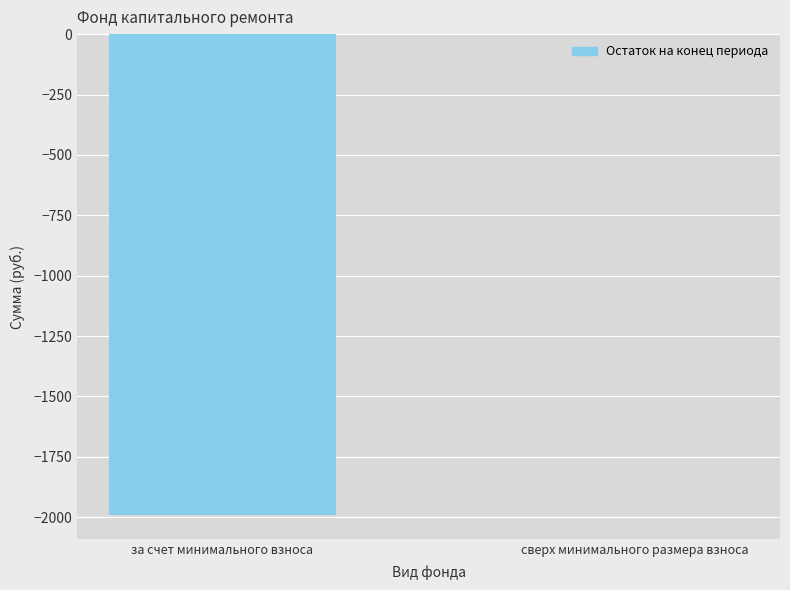

What is the average value?

-995.8